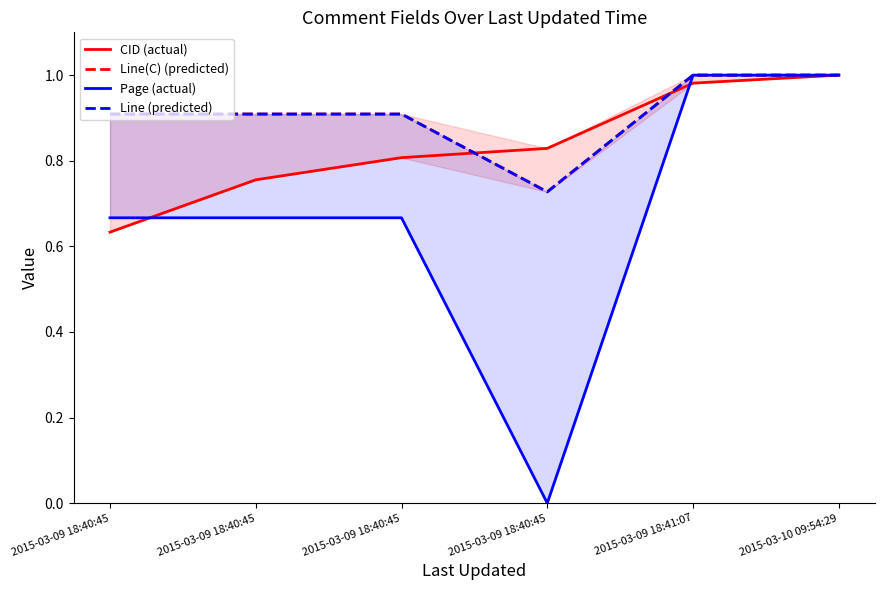

What is the difference between the Line(C) (predicted) values at 2015-03-09 18:40:45 and 2015-03-09 18:41:07?

0.1